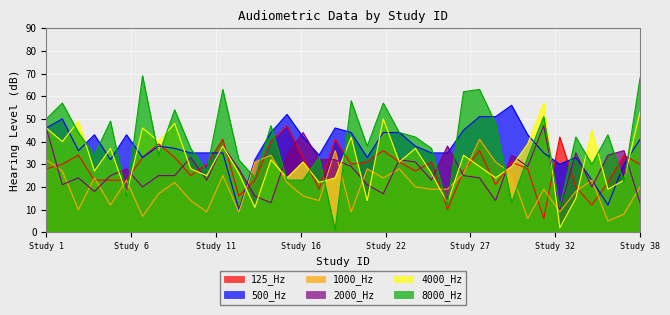

What is the difference between the maximum and second lowest values in the 500_Hz series?

44